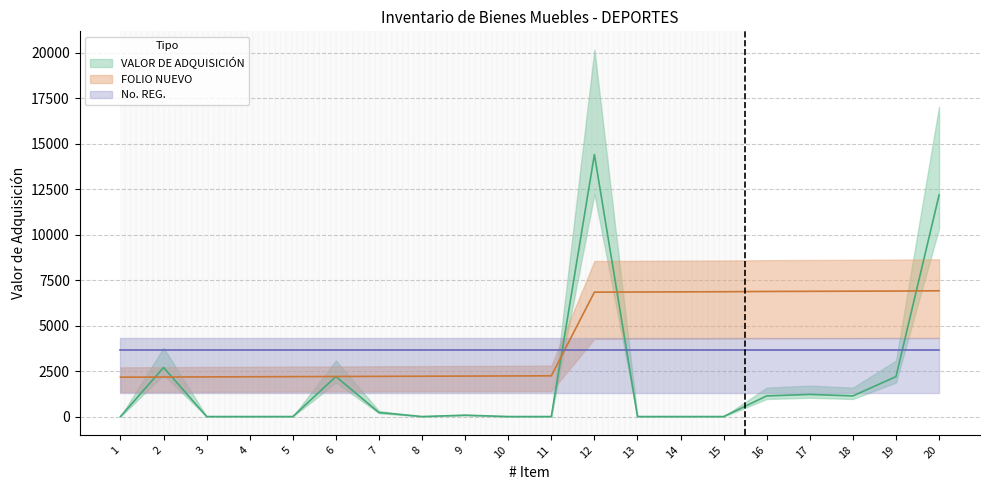

At 16, list the series in order from smallest to largest.

VALOR DE ADQUISICIÓN, FOLIO NUEVO